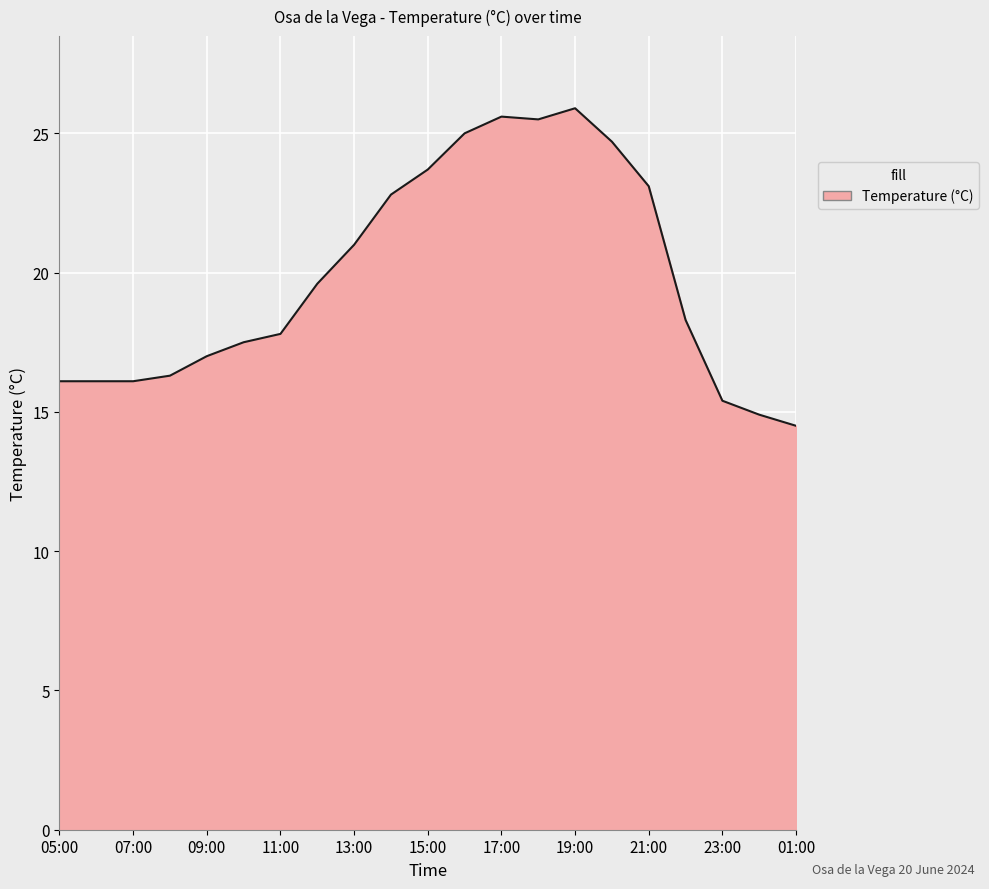

What is the maximum value shown in the chart?

25.9